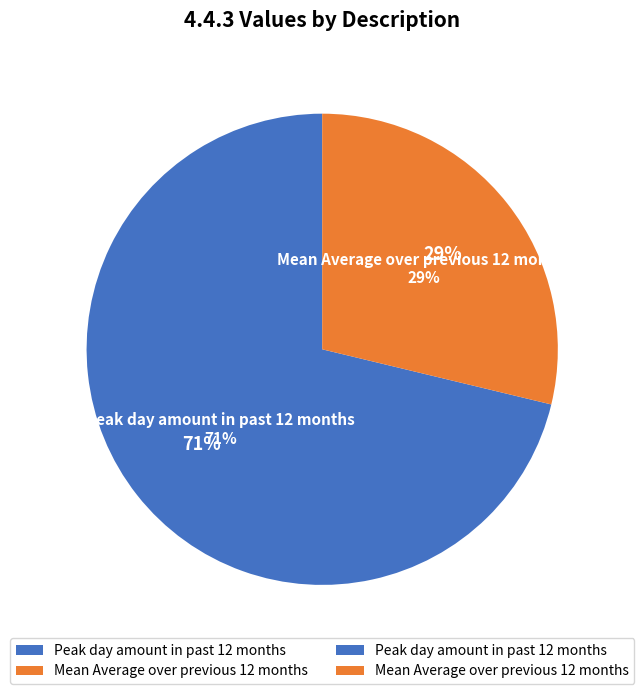

How many segments does this pie chart have?

2